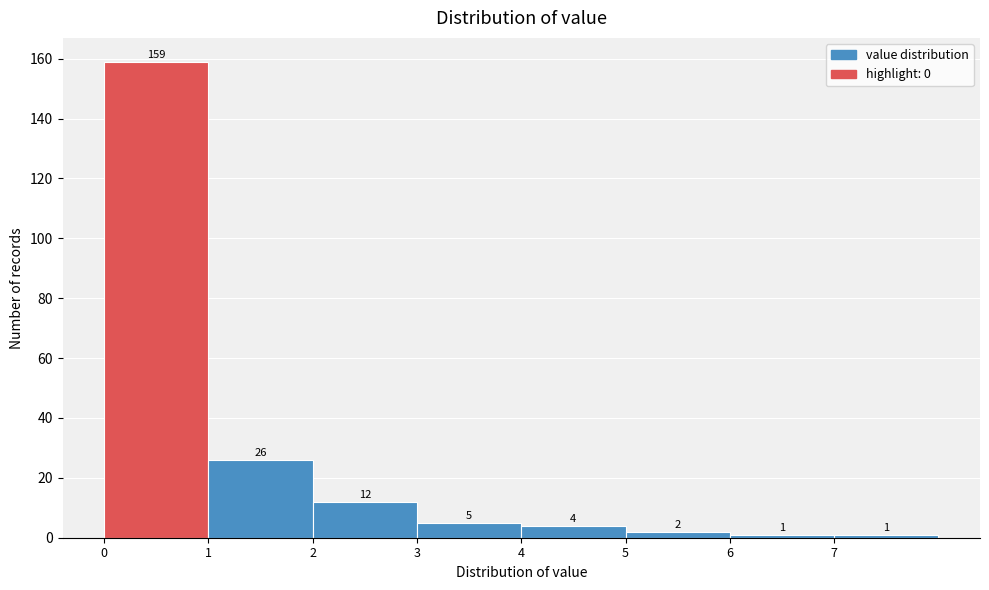

Reading left to right, list every bar in this chart as the range it spans on the x-axis followed by its height.

0 to 1: 159
1 to 2: 26
2 to 3: 12
3 to 4: 5
4 to 5: 4
5 to 6: 2
6 to 7: 1
7 to 8: 1